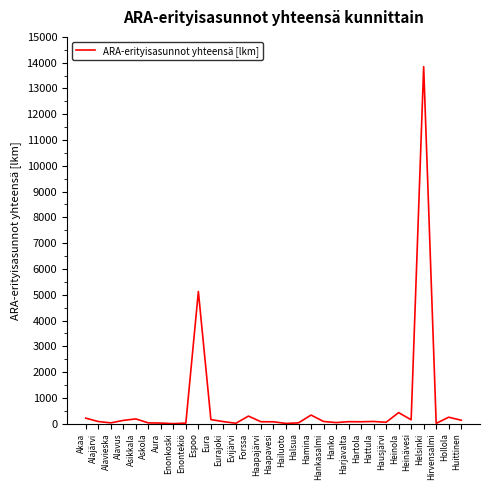

What is the greatest value displayed?

13846